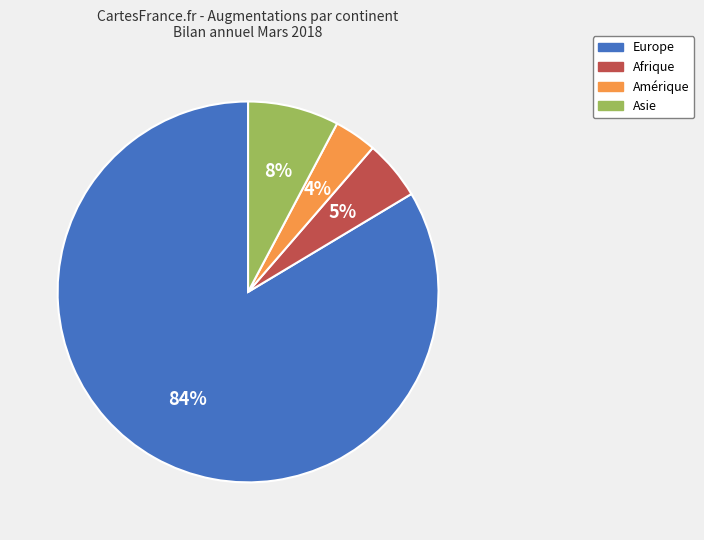

The Europe slice represents 69% of the pie. True or false?

False